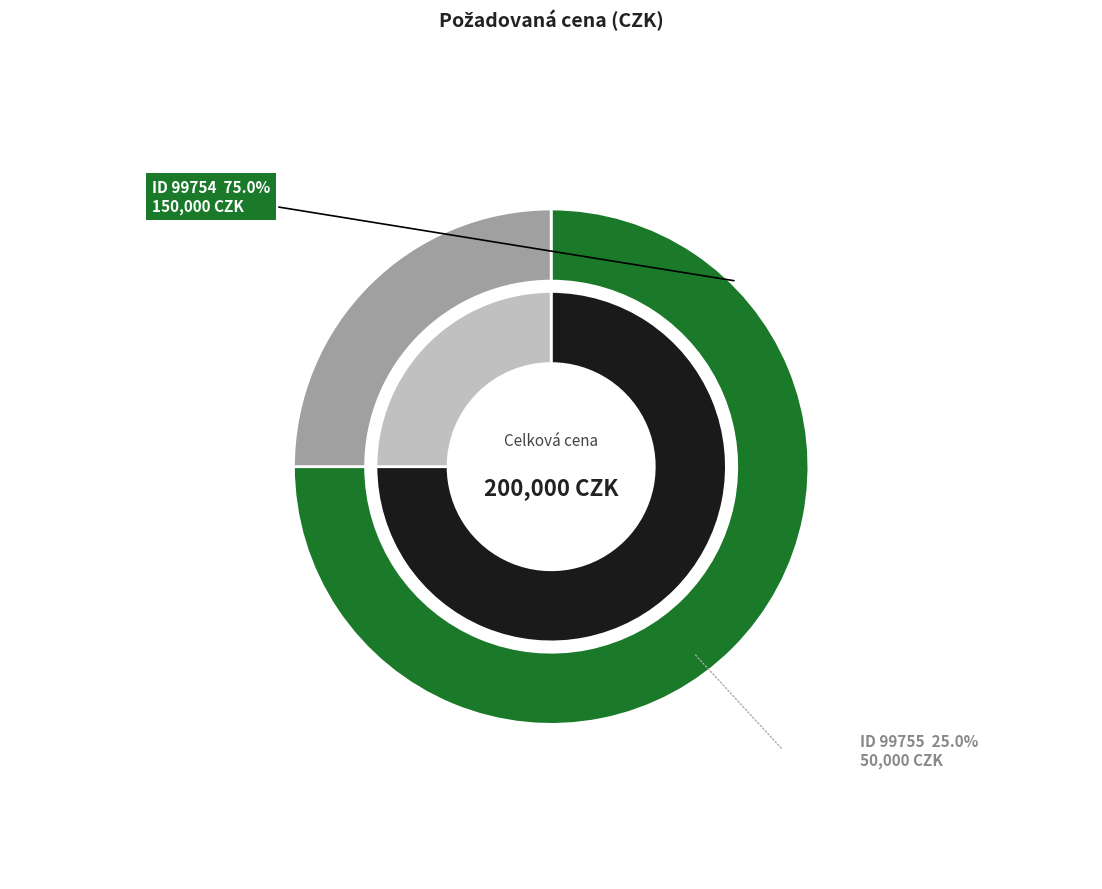

Which has a higher value, 99754 or 99755?

99754